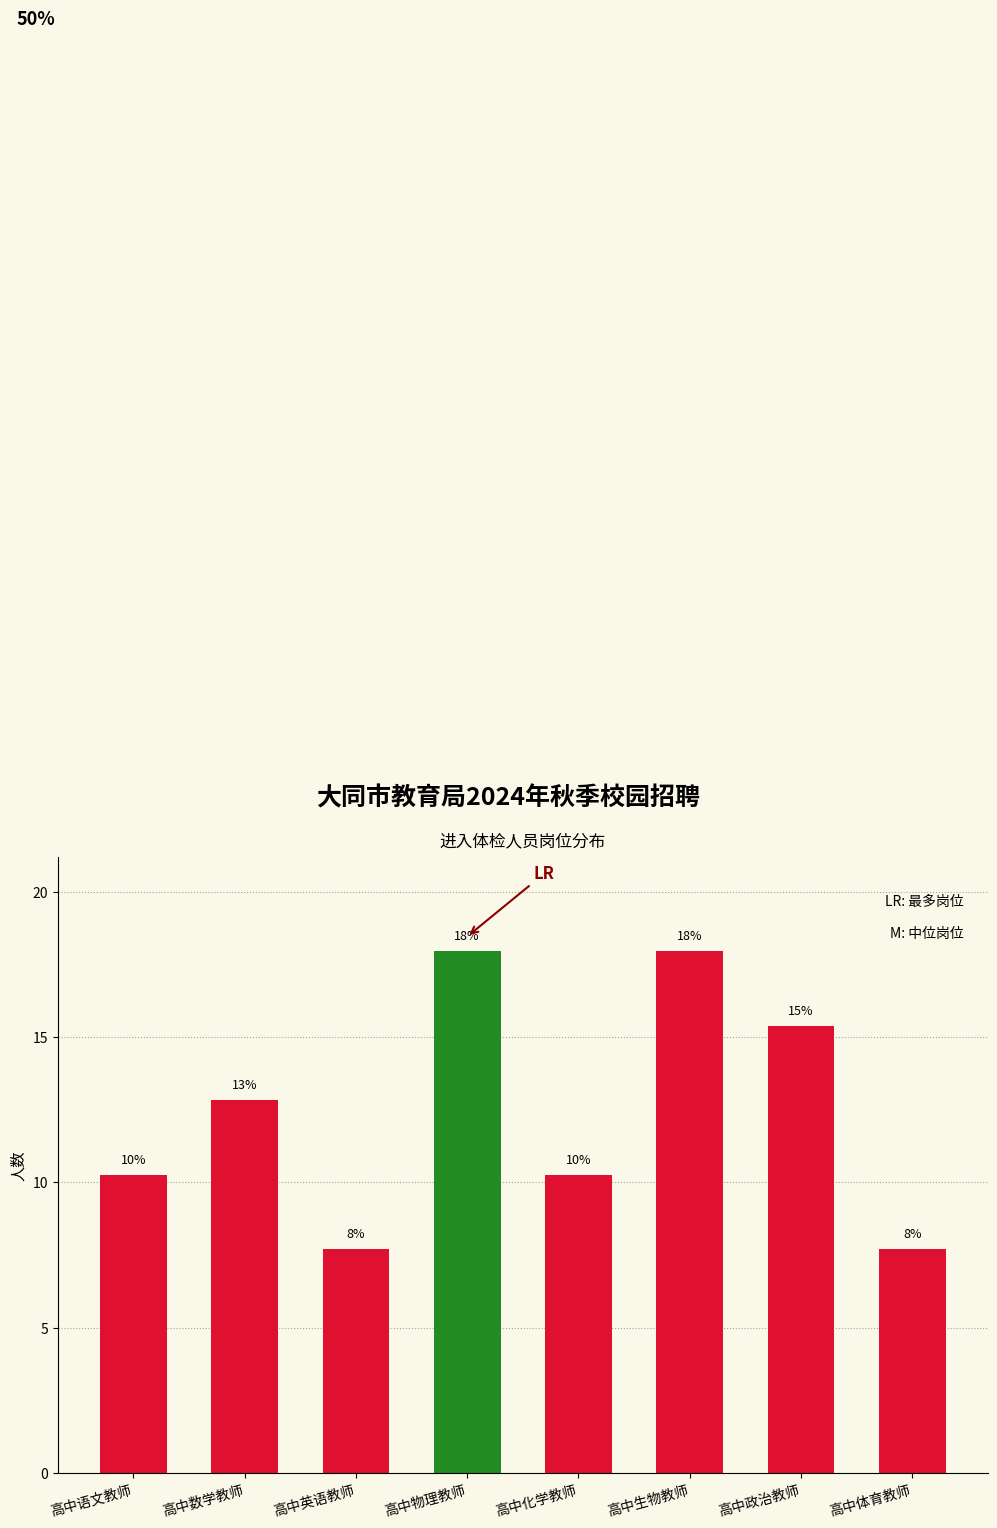

How many bars are there in total?

8